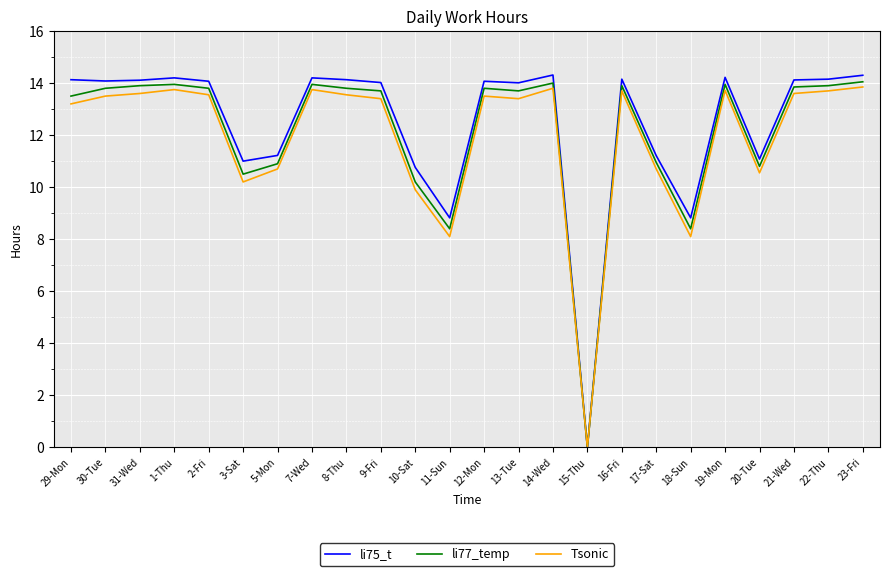

What is the greatest value displayed?

14.3